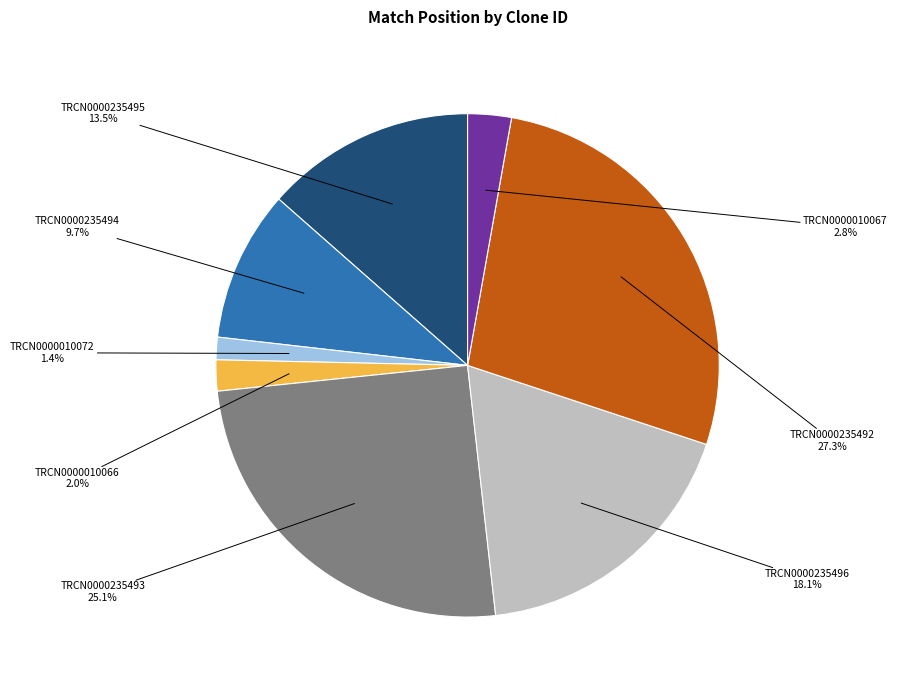

Is there any slice that represents more than half of the pie?

No